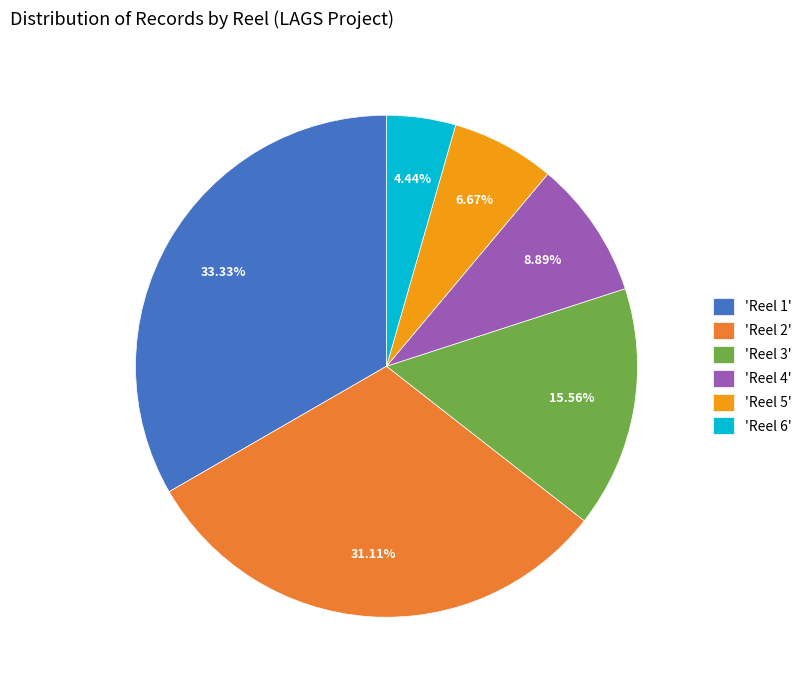

Which slice is the smallest?

'Reel 6'